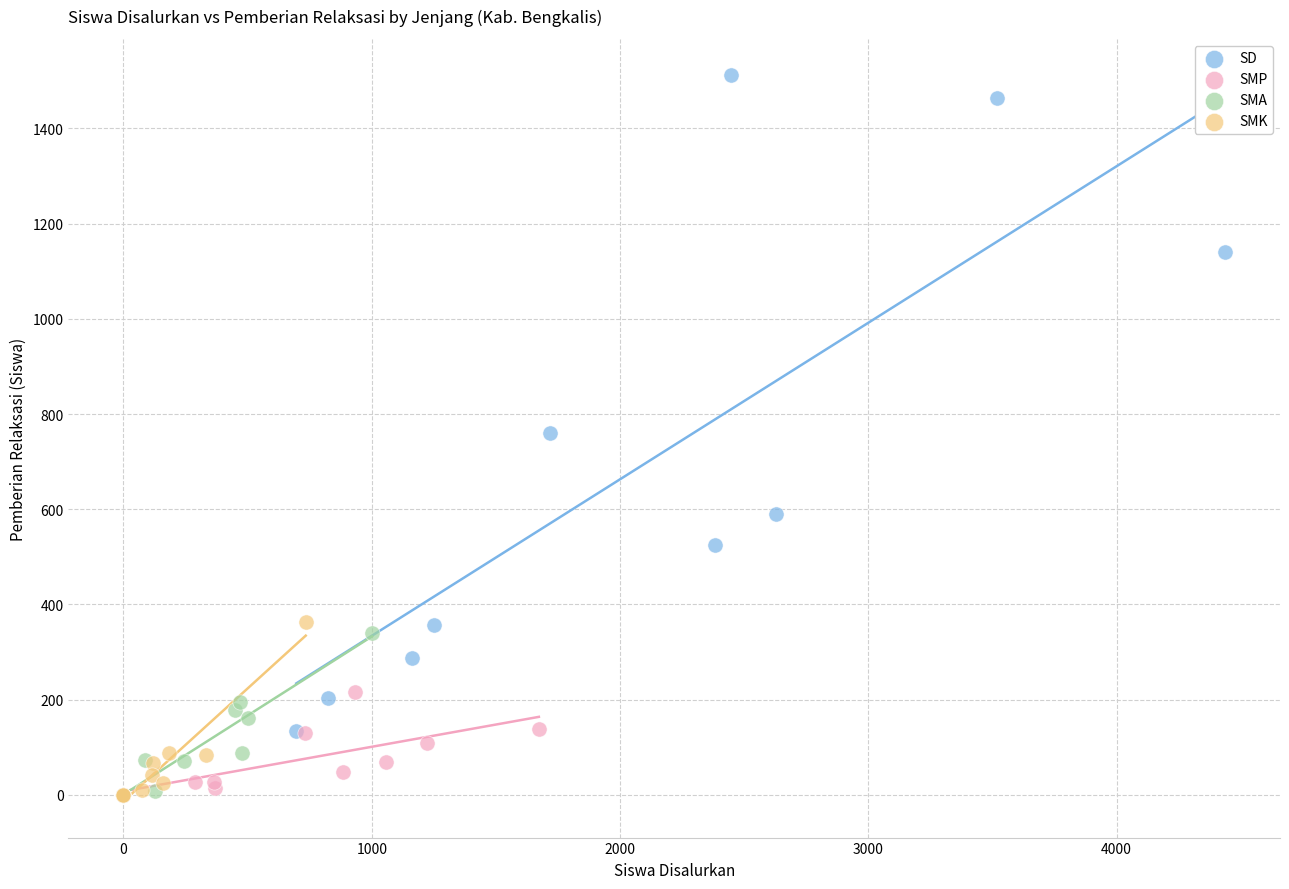

What are all the series names shown in the legend?

SD, SMP, SMA, SMK